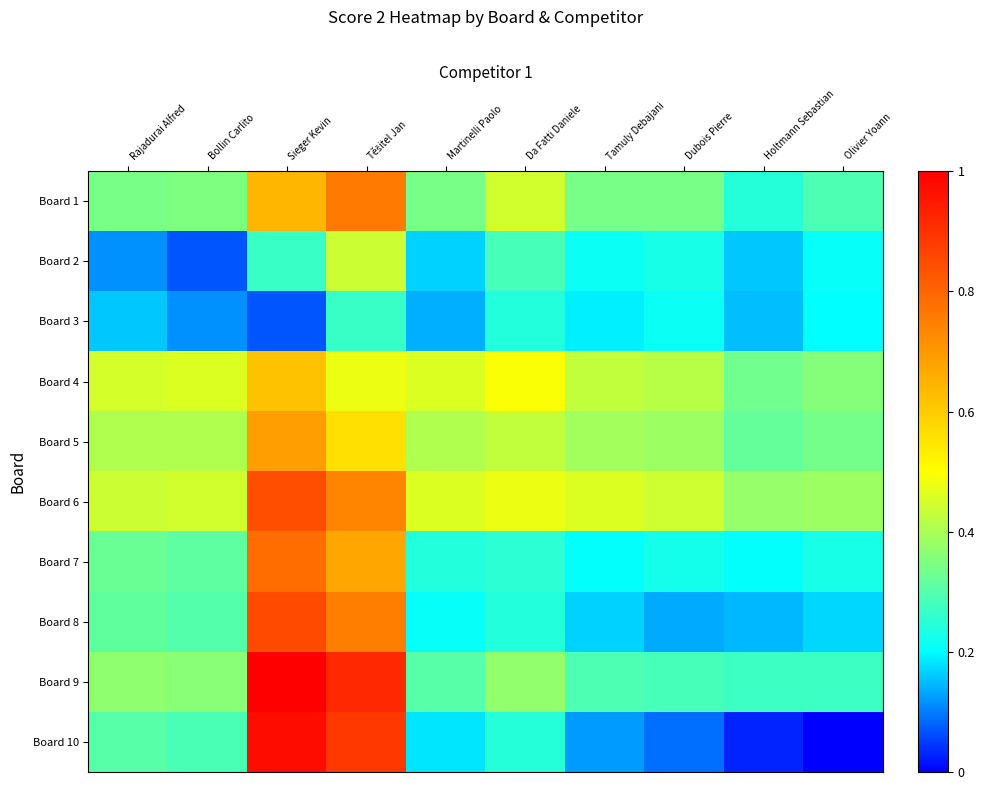

Count the number of data series in this chart.

10